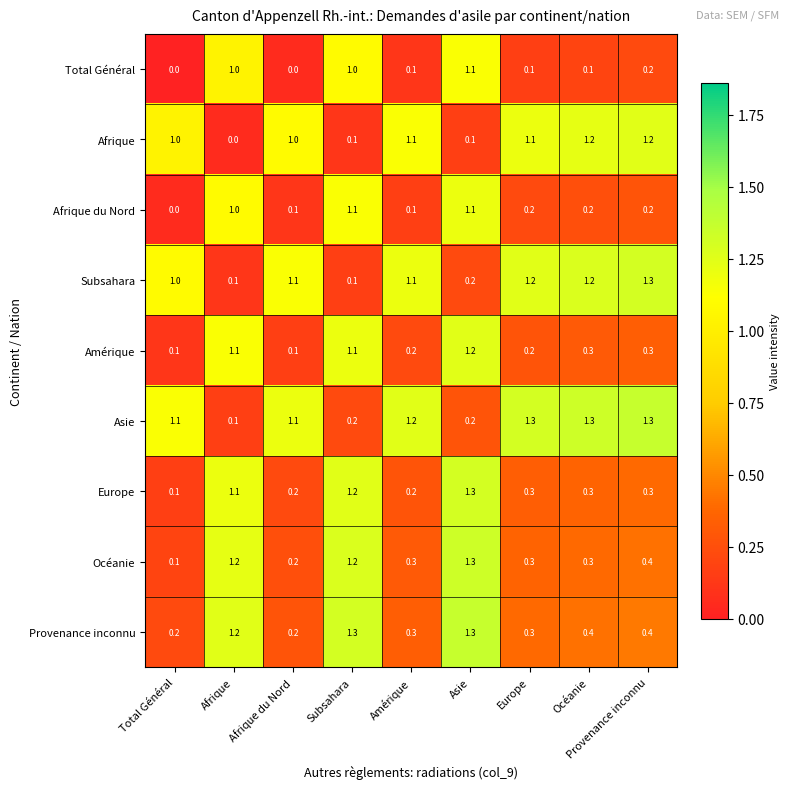

Where does the Asie series first go above 1?

Total Général